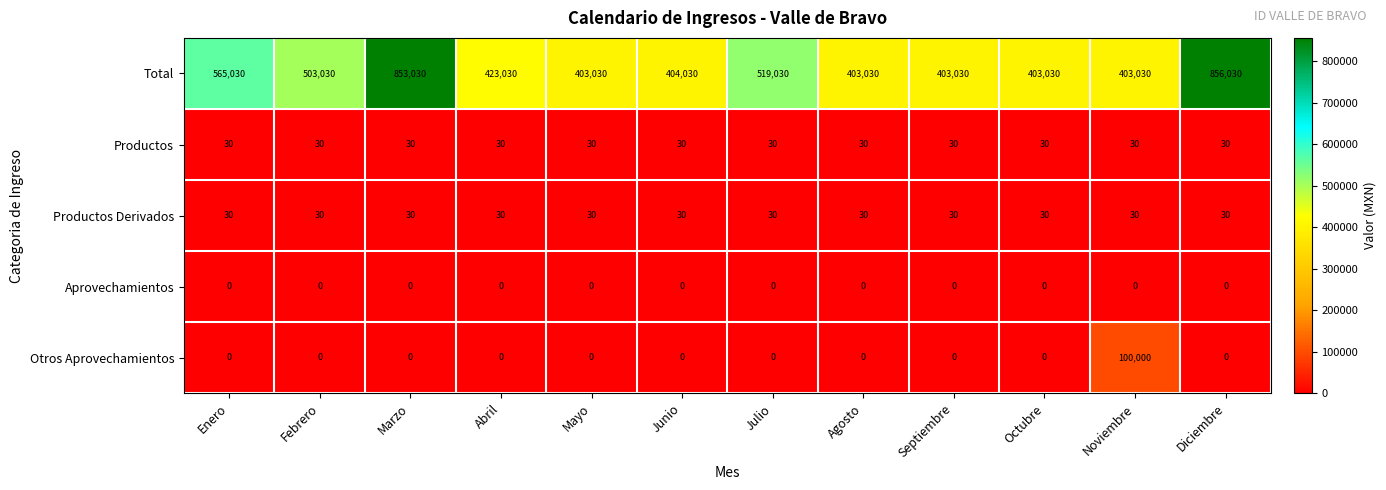

Which series has the largest total across all categories?

Total